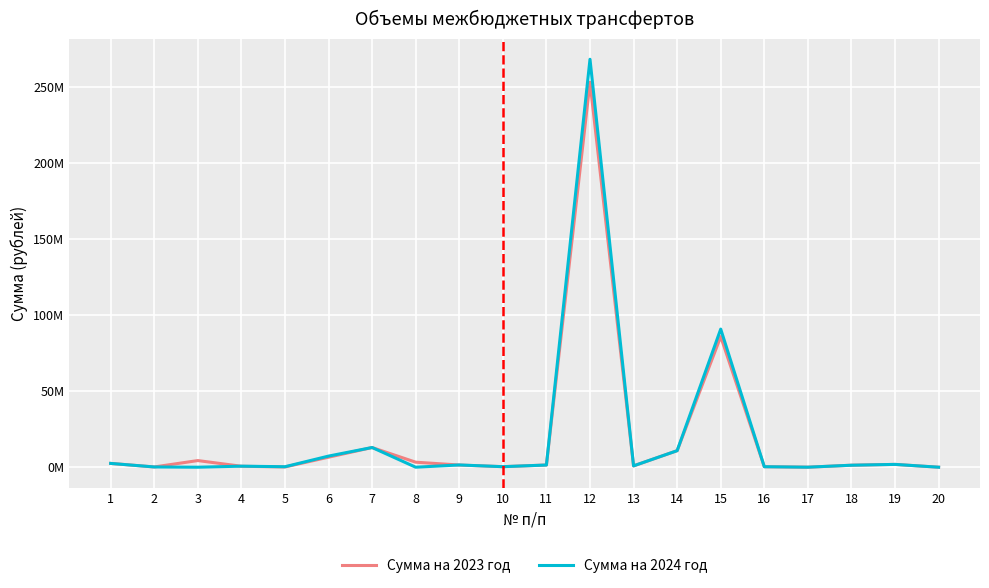

What is the greatest value displayed?

268349626.0